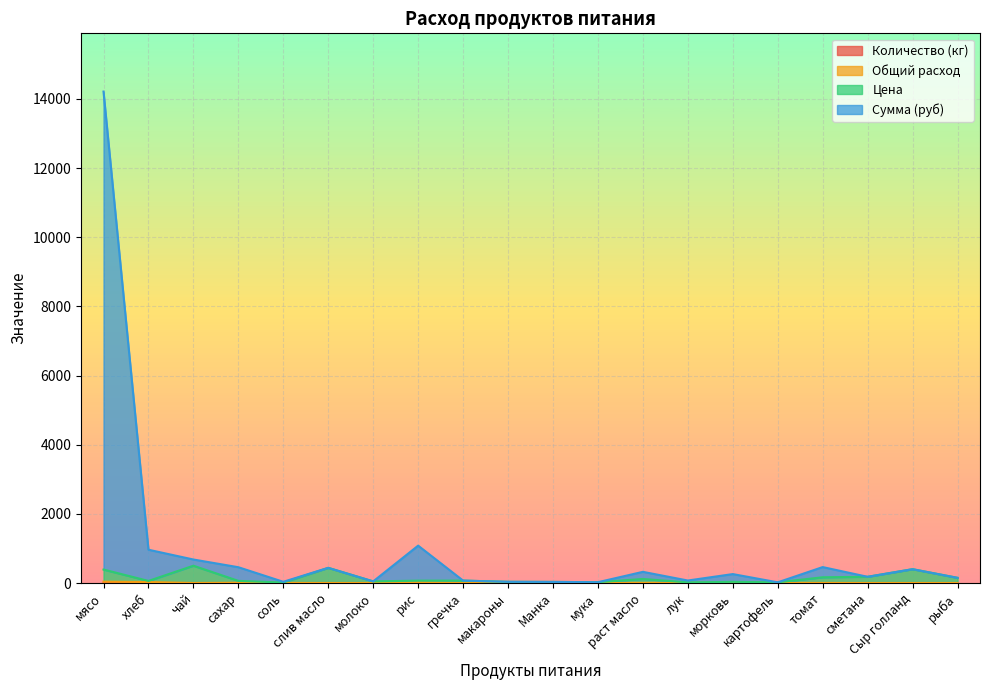

Does the chart display data point markers on the line(s)?

No